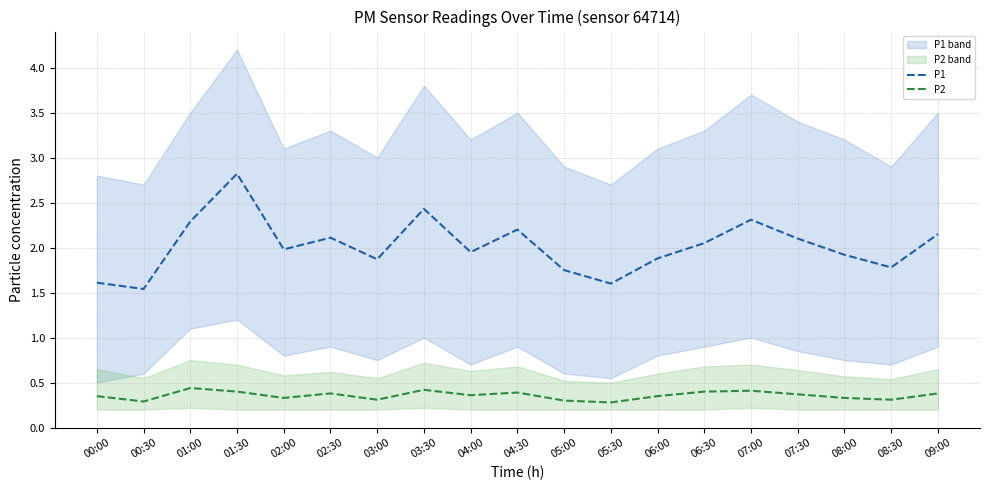

The P1 series shows 1.0 at 05:30. True or false?

False